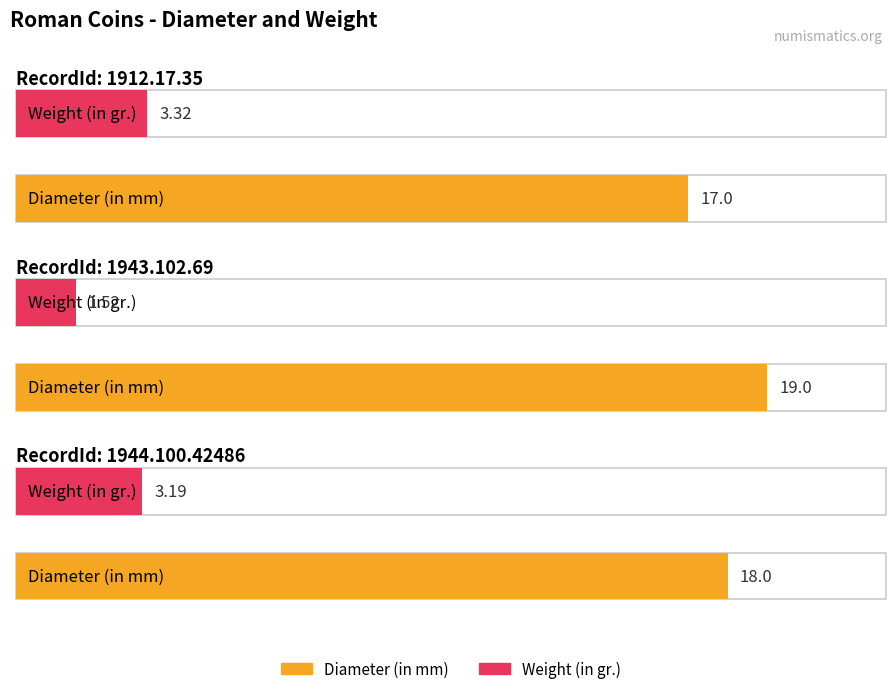

At which label is Weight (in gr.) closest to 2?

1943.102.69